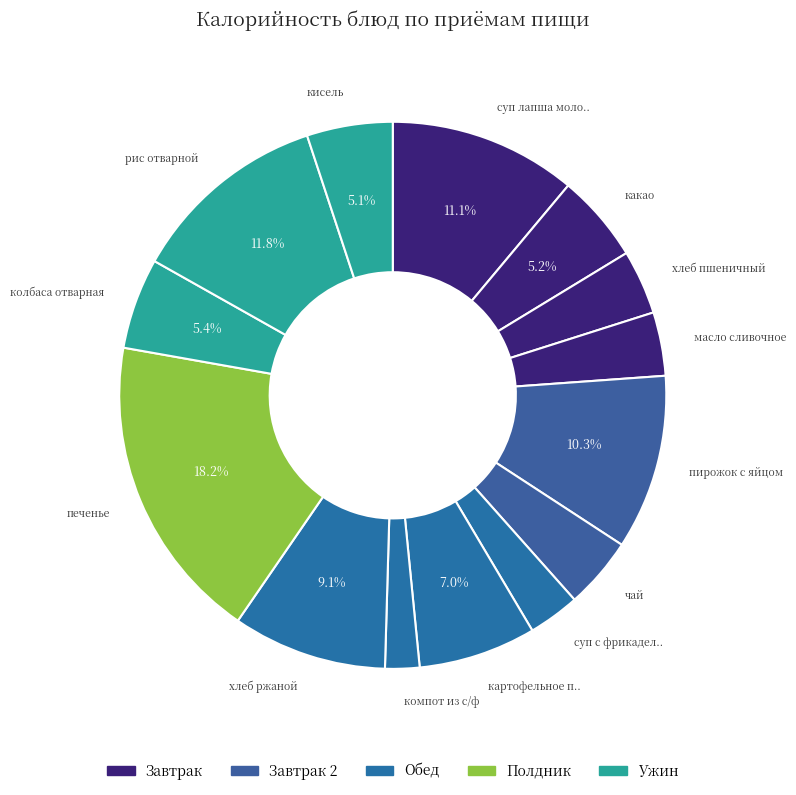

How many slices are in this pie chart?

14